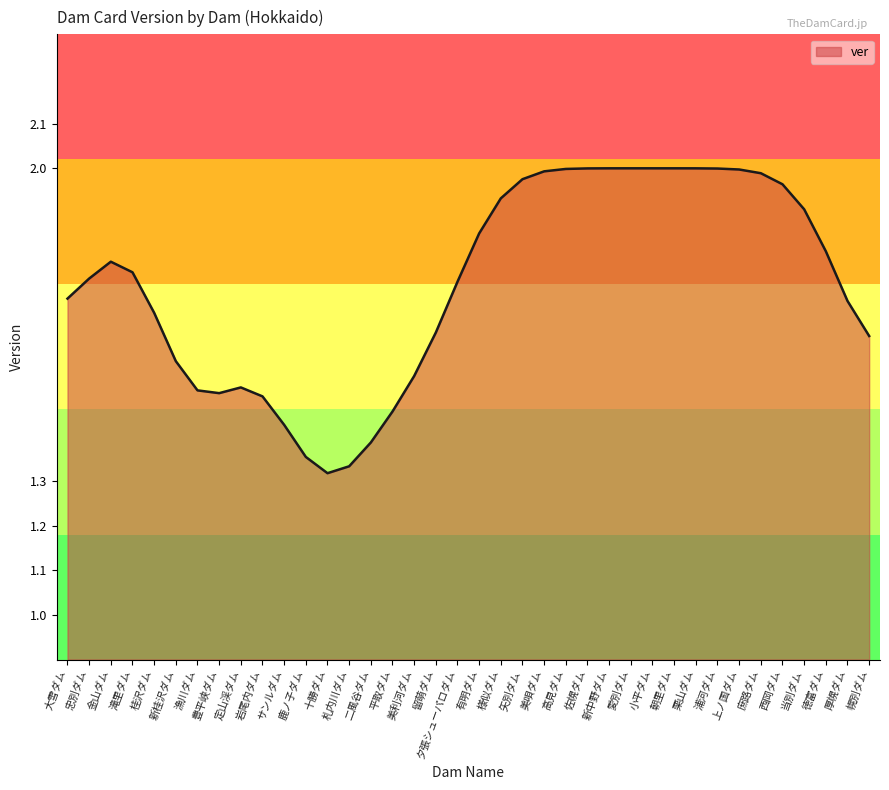

What position from the right is 徳富ダム?

3